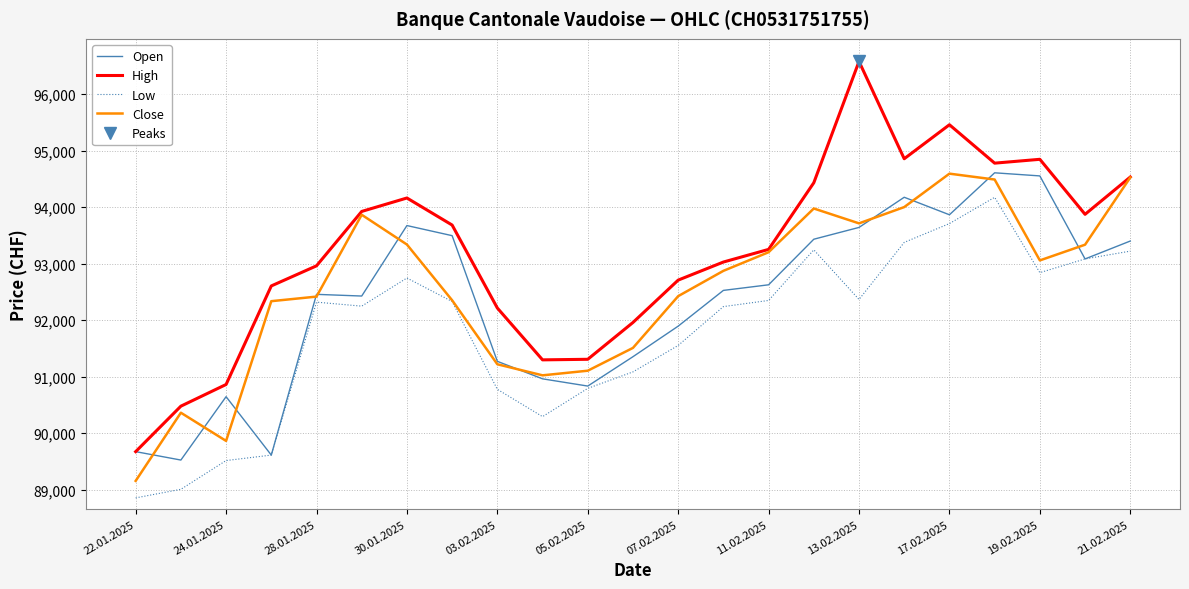

Is it true that Close equals 141159 at 19.02.2025?

False